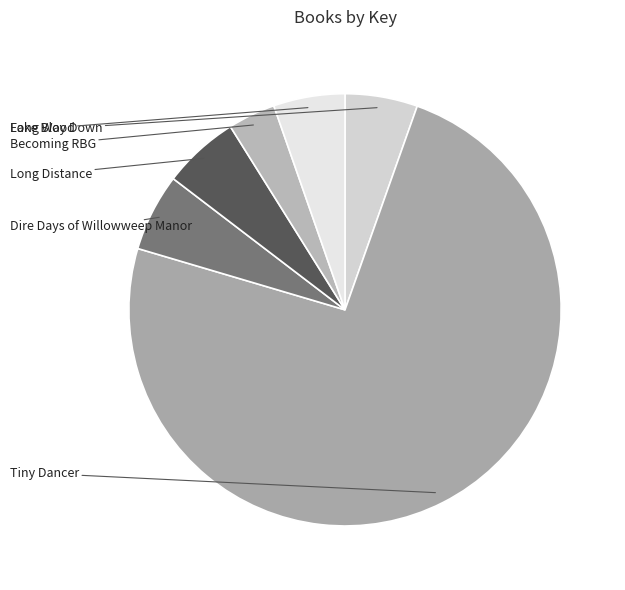

To the nearest percent, what portion does Dire Days of Willowweep Manor represent?

6%